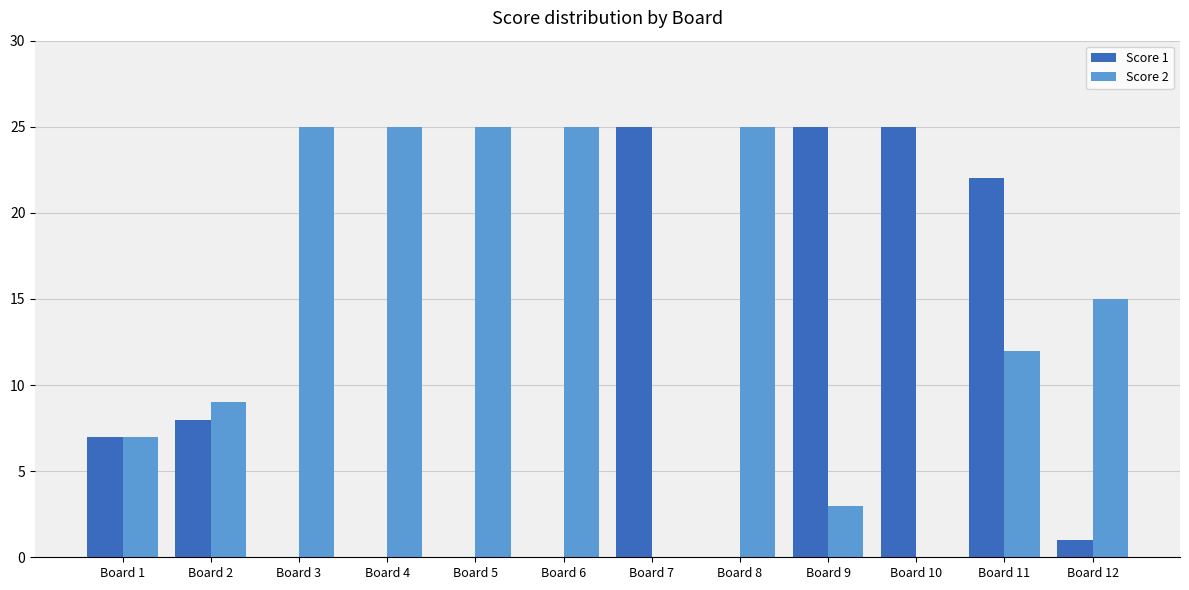

Reading left to right, extract all data points from this chart.

Score 1: Board 1=7	Board 2=8	Board 3=0	Board 4=0	Board 5=0	Board 6=0	Board 7=25	Board 8=0	Board 9=25	Board 10=25	Board 11=22	Board 12=1
Score 2: Board 1=7	Board 2=9	Board 3=25	Board 4=25	Board 5=25	Board 6=25	Board 7=0	Board 8=25	Board 9=3	Board 10=0	Board 11=12	Board 12=15